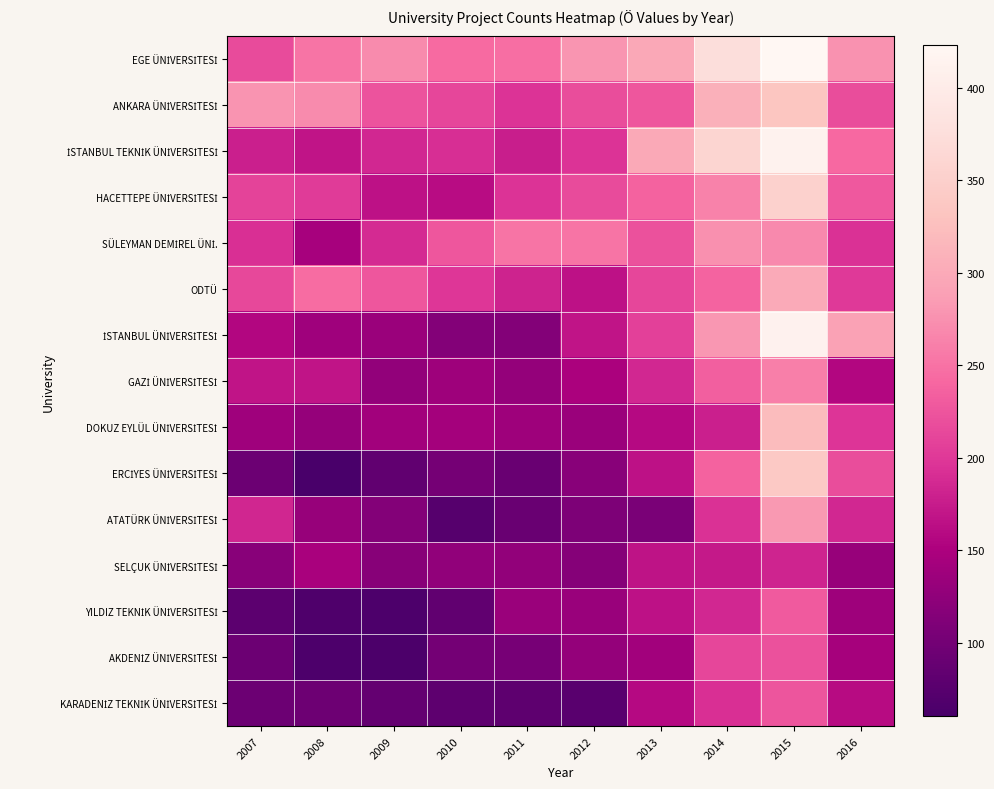

How many categories are shown in the chart?

10